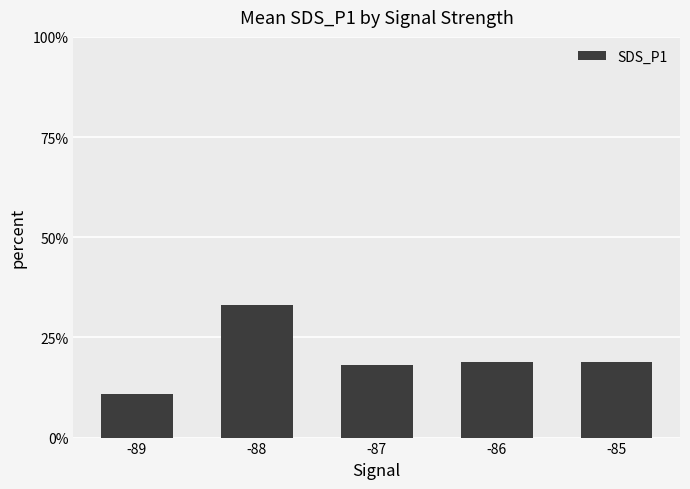

What is the change in value from -89 to -88?

+22.2